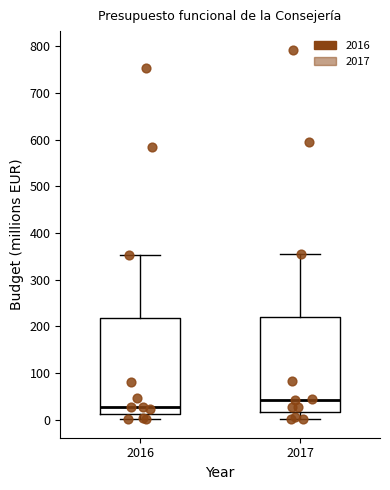

Where is the lower edge of the box at x = 2016 on the y-axis? The values are not printed on the chart, so give them approximately, as read against the axis.

10